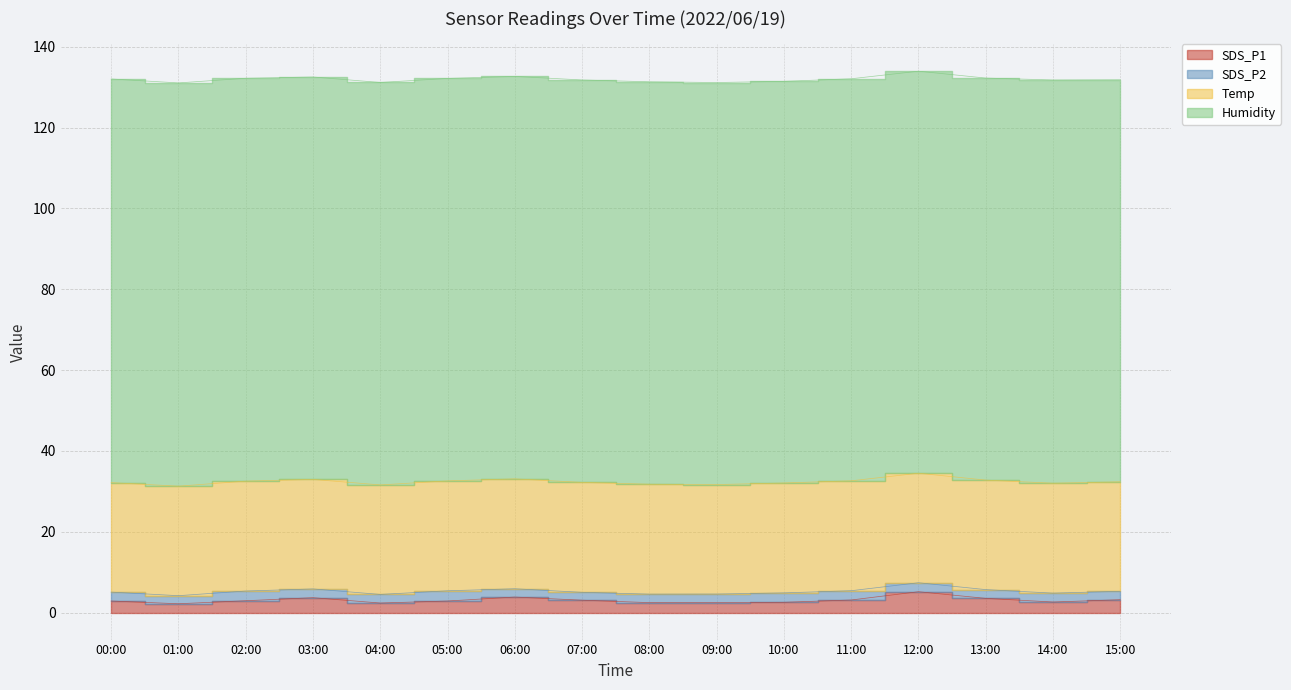

True or false: SDS_P1 and SDS_P2 intersect in this chart.

False